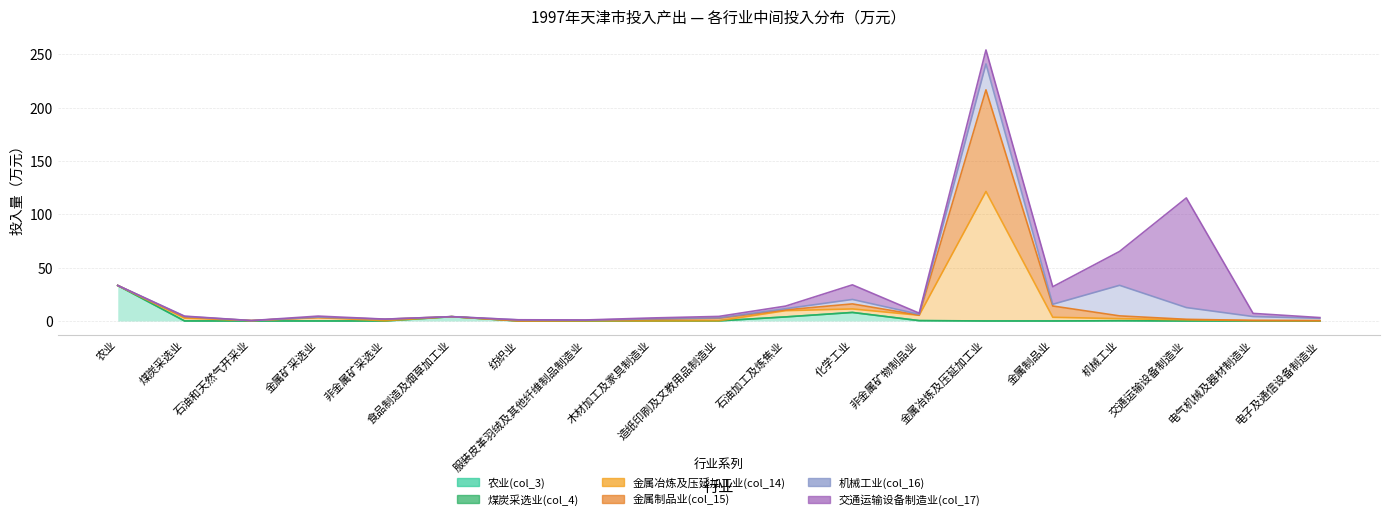

What is the average value of the 农业(col_3) series?

2.6